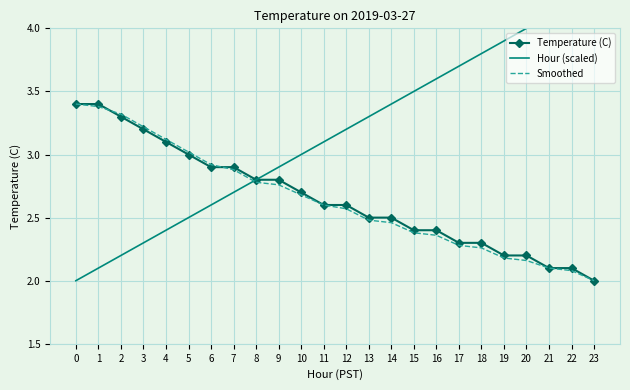

What is the sum of all Hour (scaled) values?

75.6